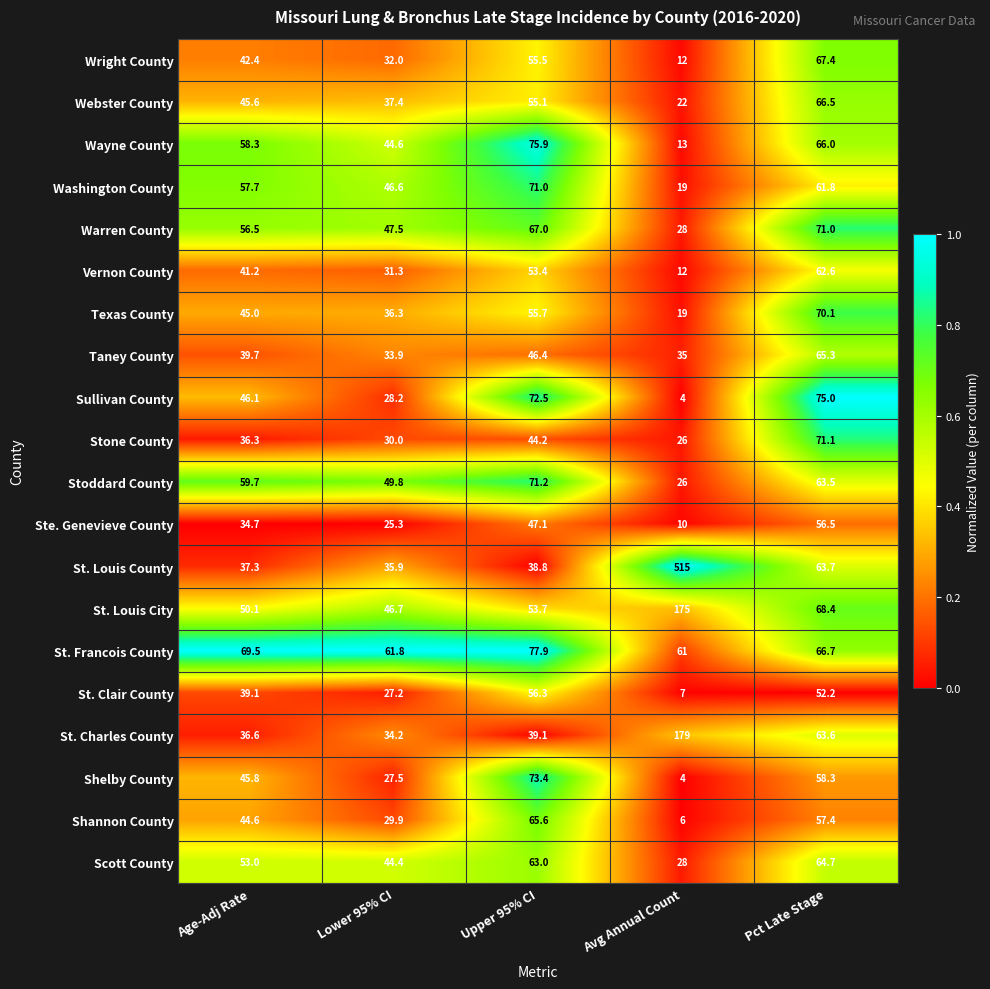

Which category has the highest value across all series?

Avg Annual Count